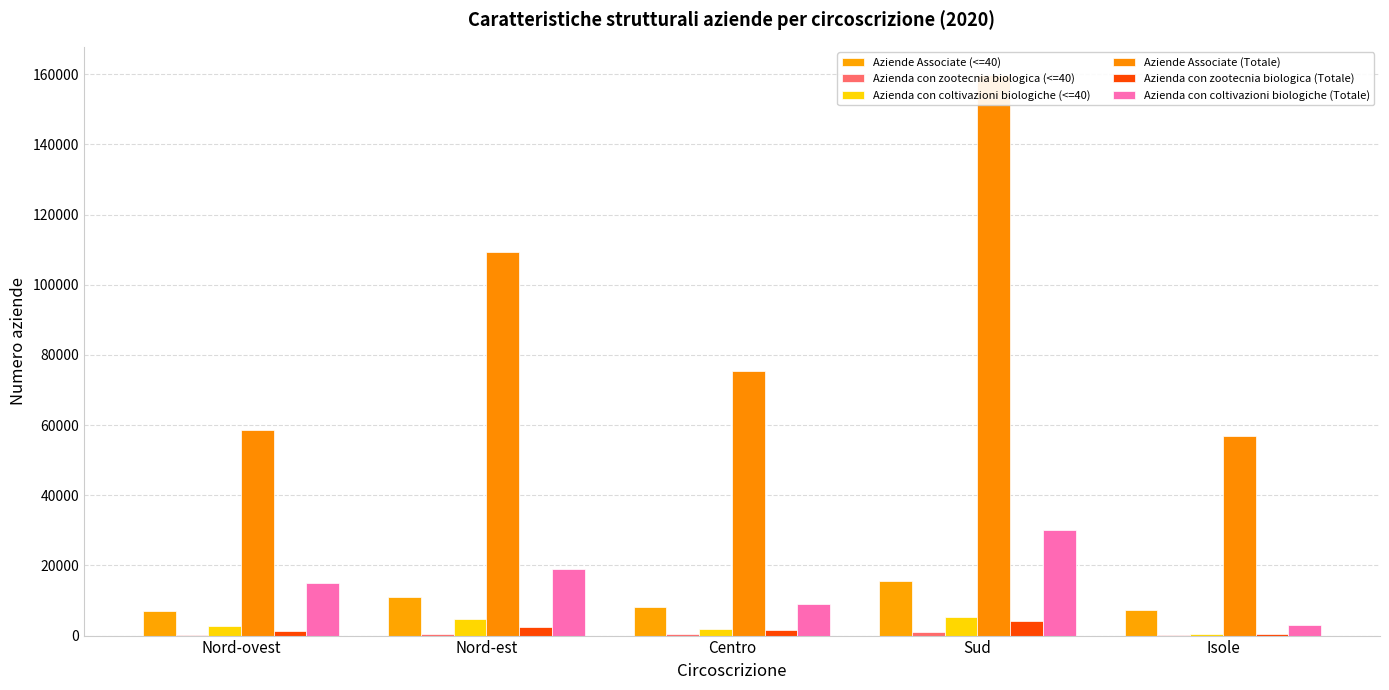

What is the difference between the Aziende Associate (<=40) values at Isole and Sud?

8432